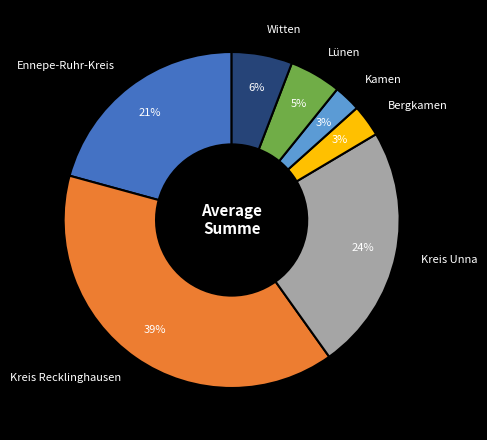

How many segments does this pie chart have?

7